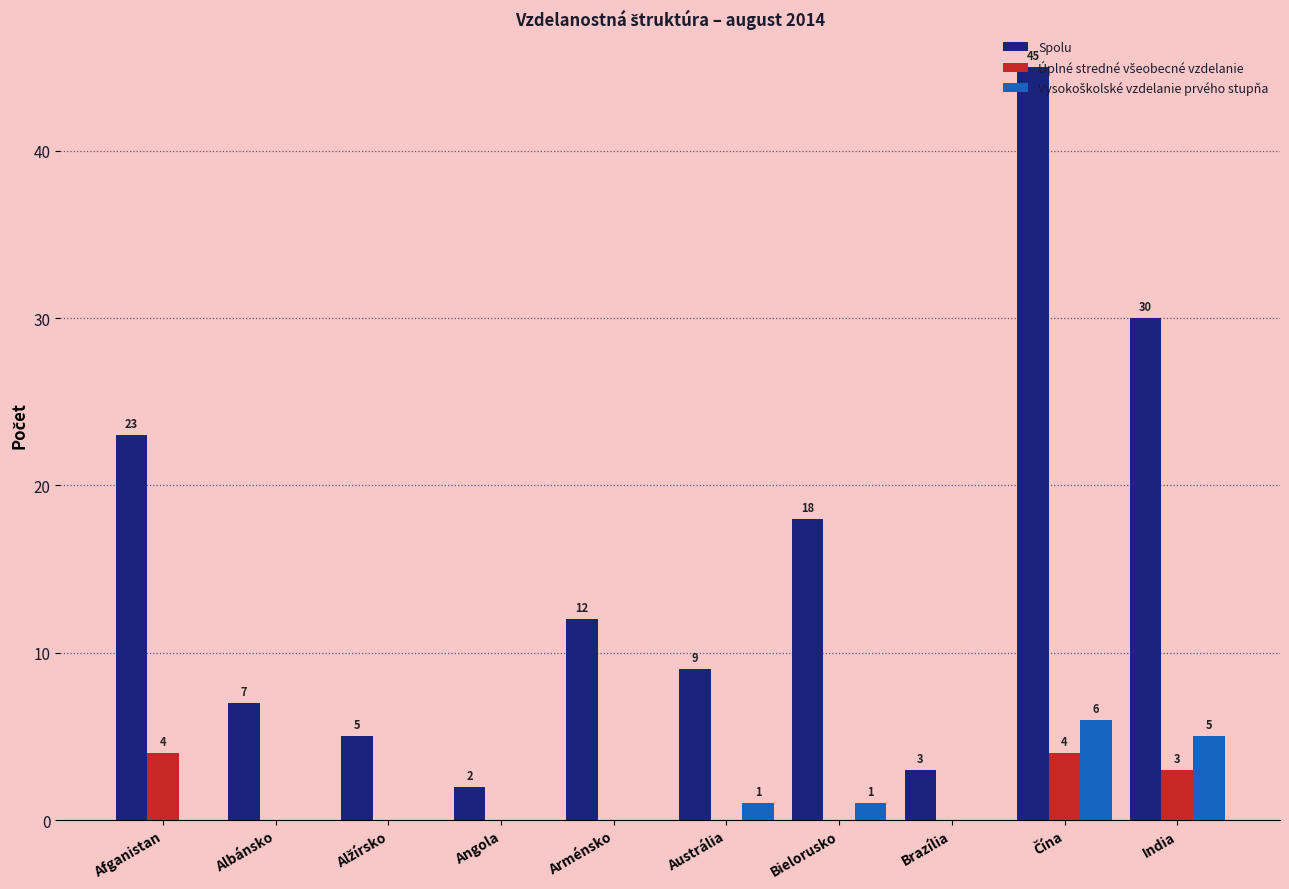

What value does the Spolu series have at India, to the nearest 5?

30